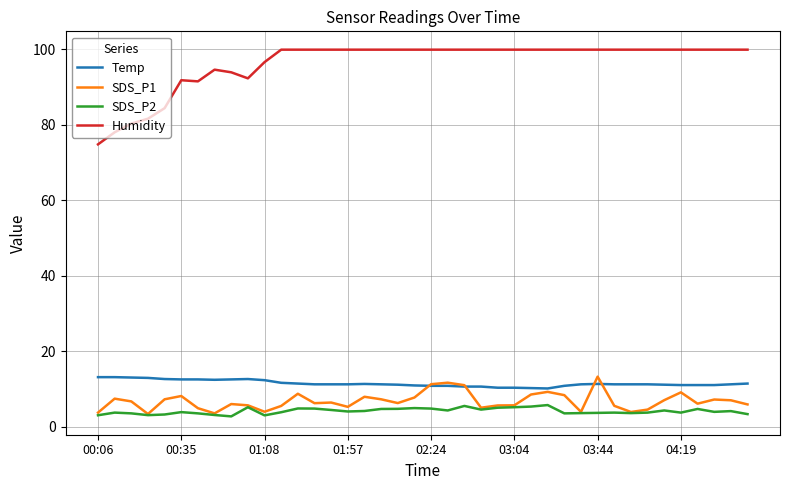

Which series has the largest total across all categories?

Humidity